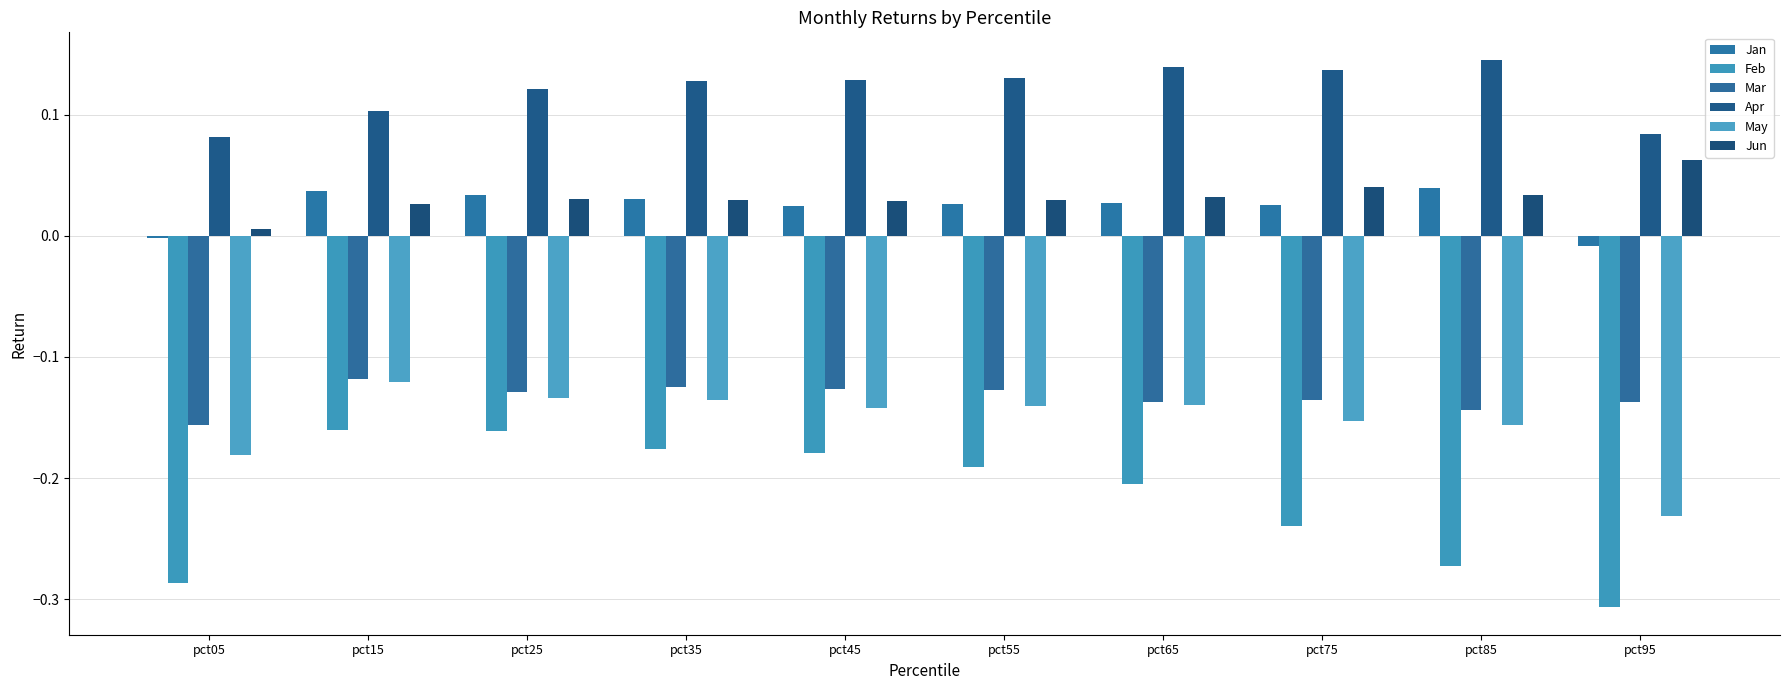

The Jan series shows -0.0 at pct95. True or false?

False